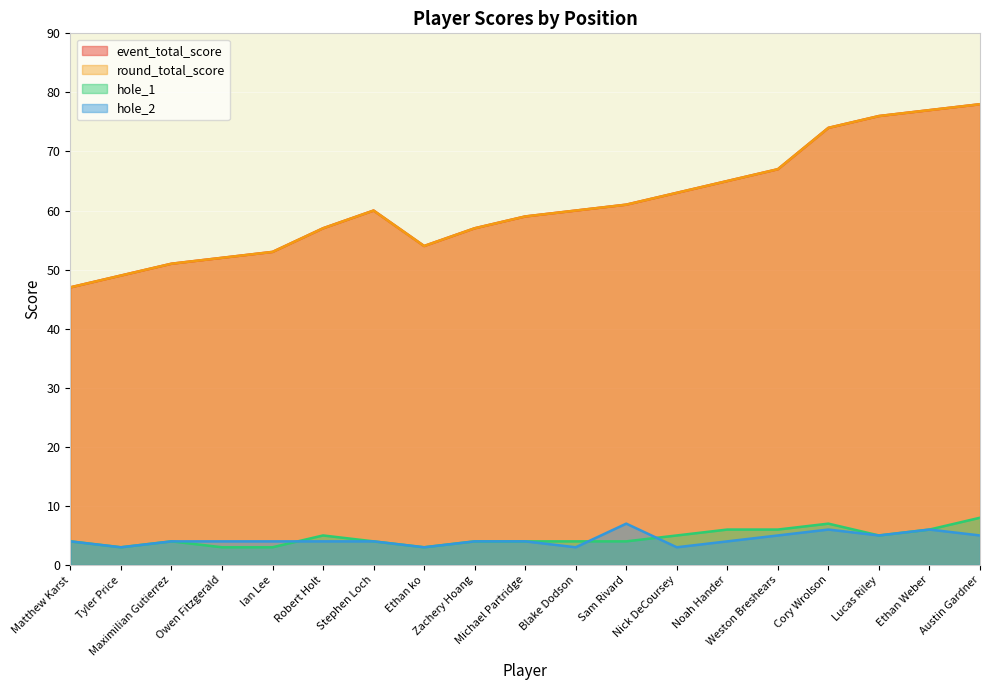

How many categories are shown in the chart?

19